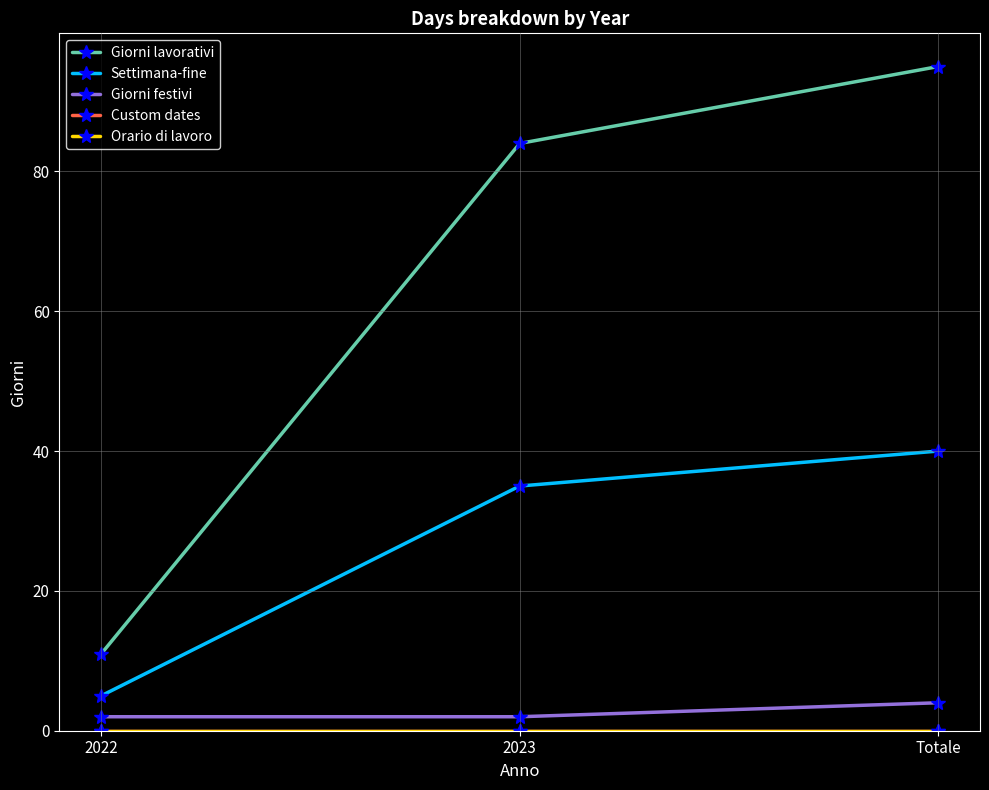

Reading left to right, extract all data points from this chart.

Giorni lavorativi: 2022=11	2023=84	Totale=95
Settimana-fine: 2022=5	2023=35	Totale=40
Giorni festivi: 2022=2	2023=2	Totale=4
Custom dates: 2022=0	2023=0	Totale=0
Orario di lavoro: 2022=0	2023=0	Totale=0